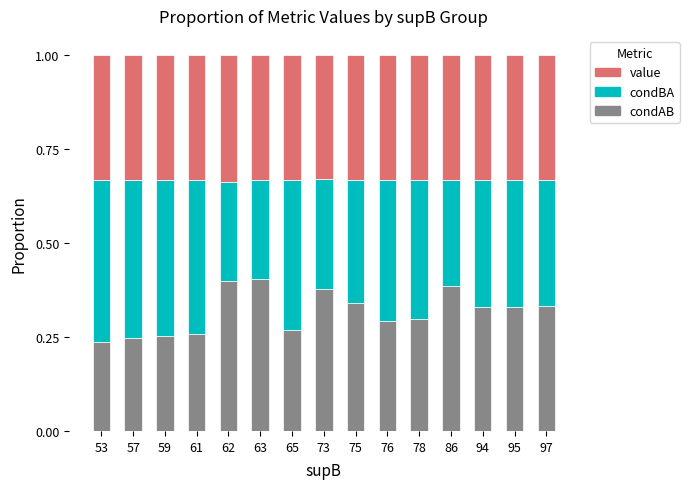

What is the total value across all series at 95?

1.0